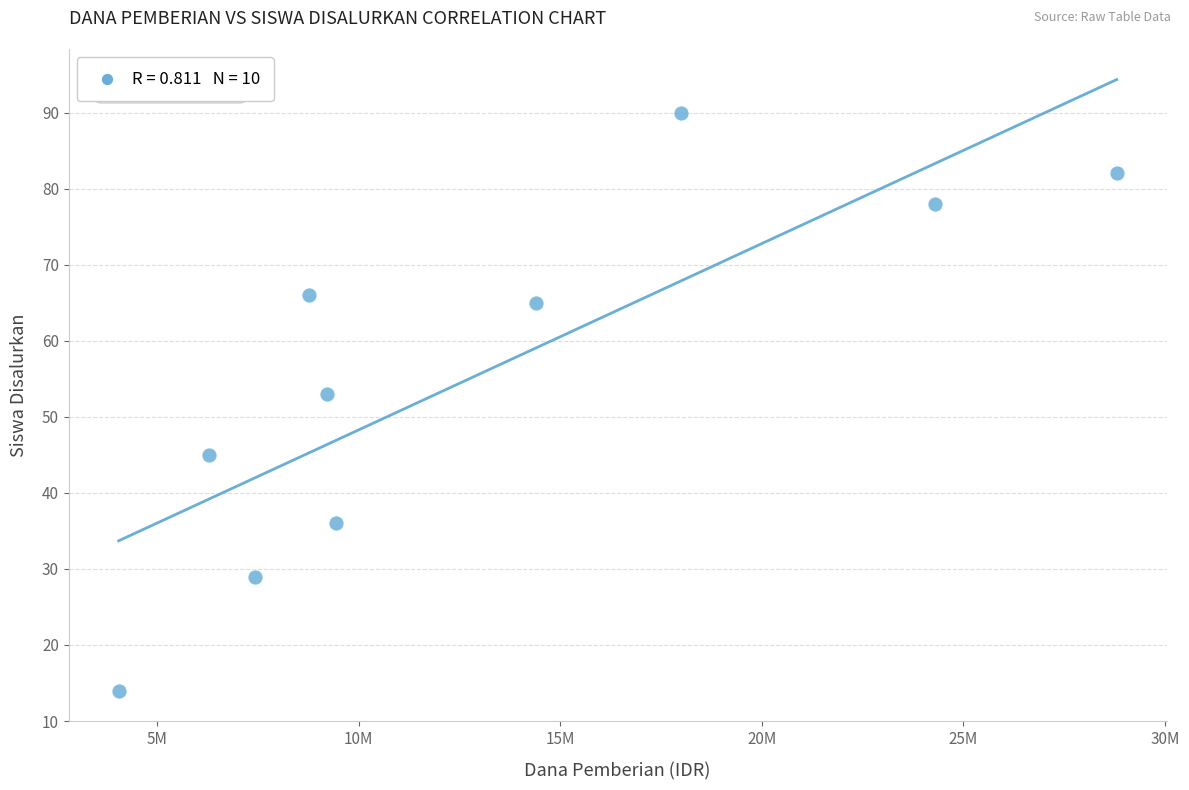

What is the average X value?

13072500